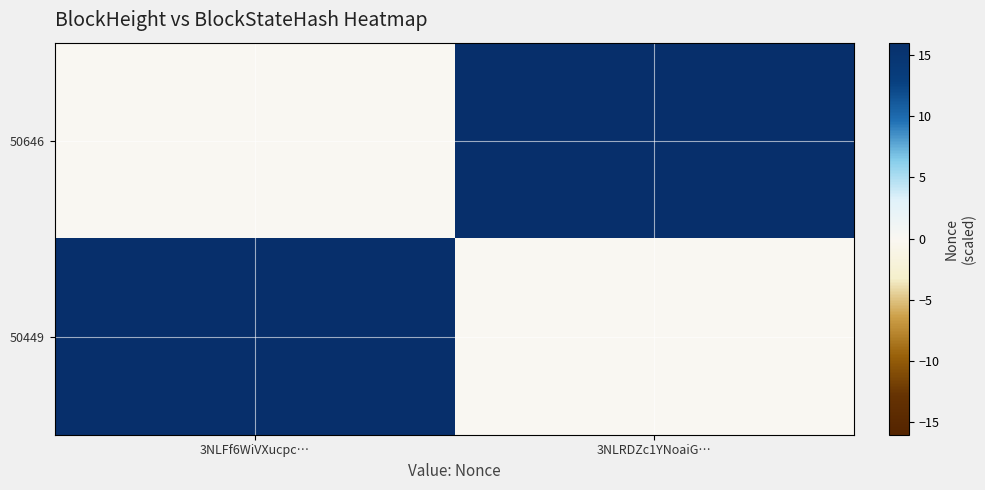

Reading left to right, what are all the values shown in this chart?

50646: 3NLFf6WiVXucpc…=0	3NLRDZc1YNoaiG…=16
50449: 3NLFf6WiVXucpc…=16	3NLRDZc1YNoaiG…=0